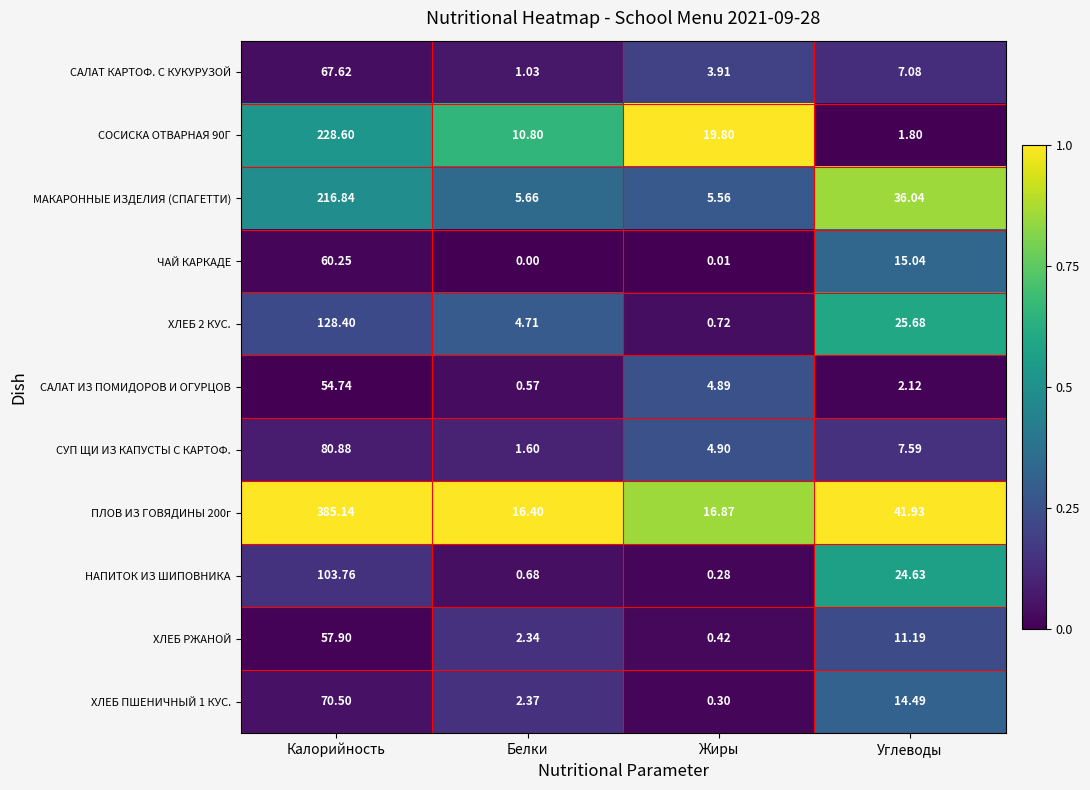

At how many categories does at least one series exceed 0?

4